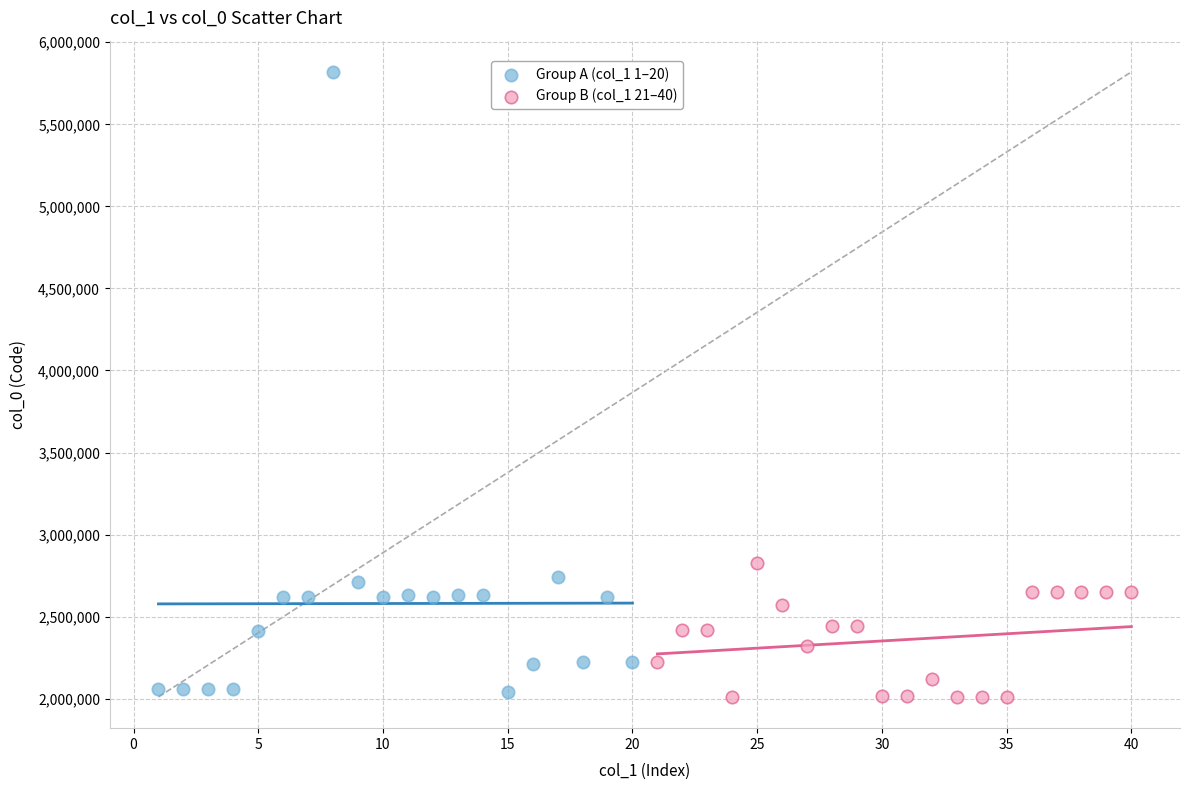

Which series has the widest spread of Y values?

Group A (col_1 1–20)